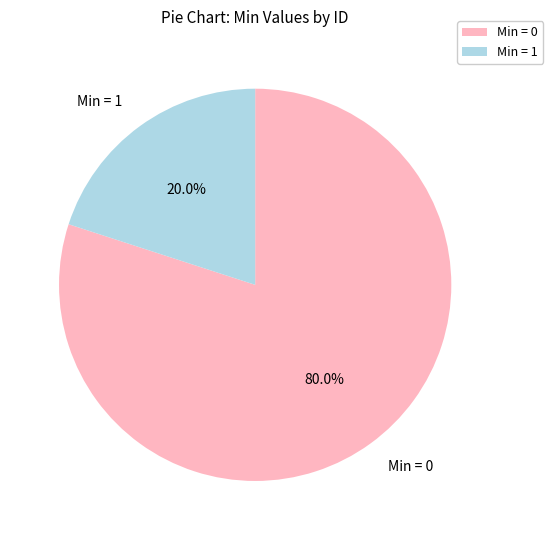

Is there any slice that represents more than half of the pie?

Yes